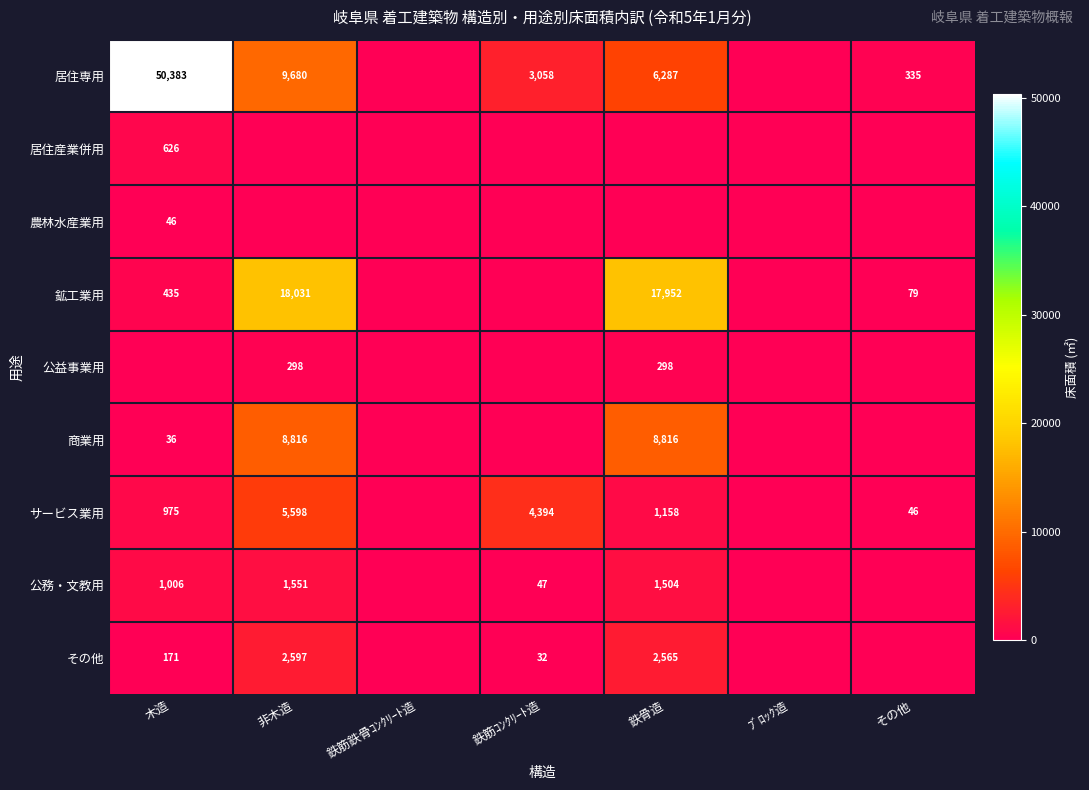

At which category is the sum across all series the highest?

木造